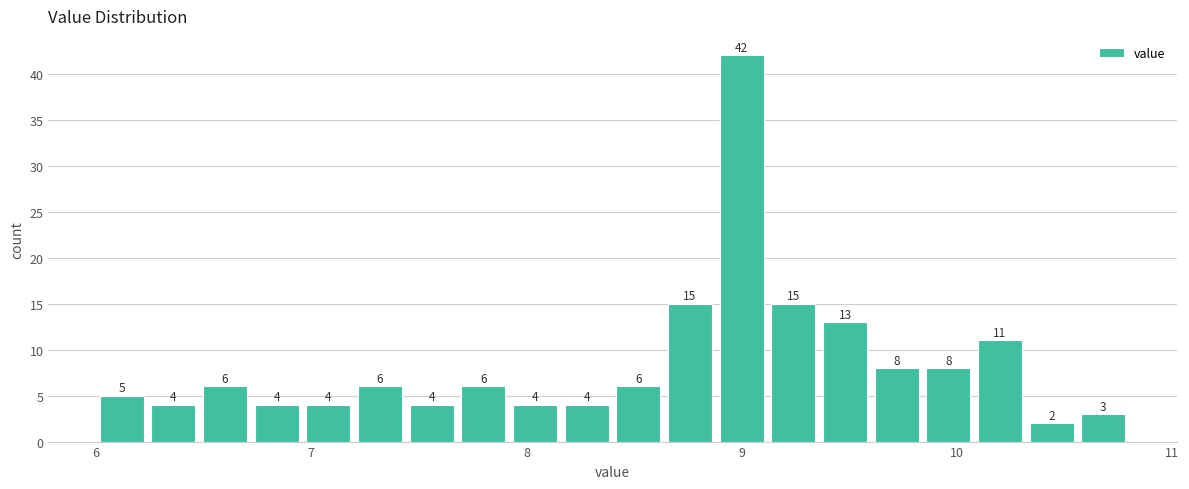

Read against the x-axis, roughly where is the centre of the tallest bar?

9.0